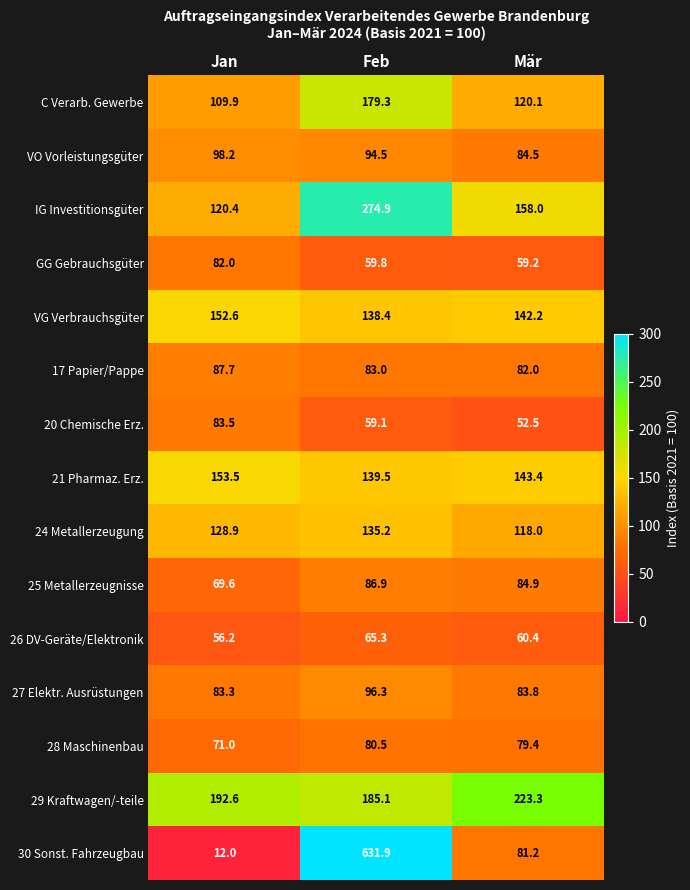

What is the sum of the IG Investitionsgüter values at Mär and Jan?

278.4